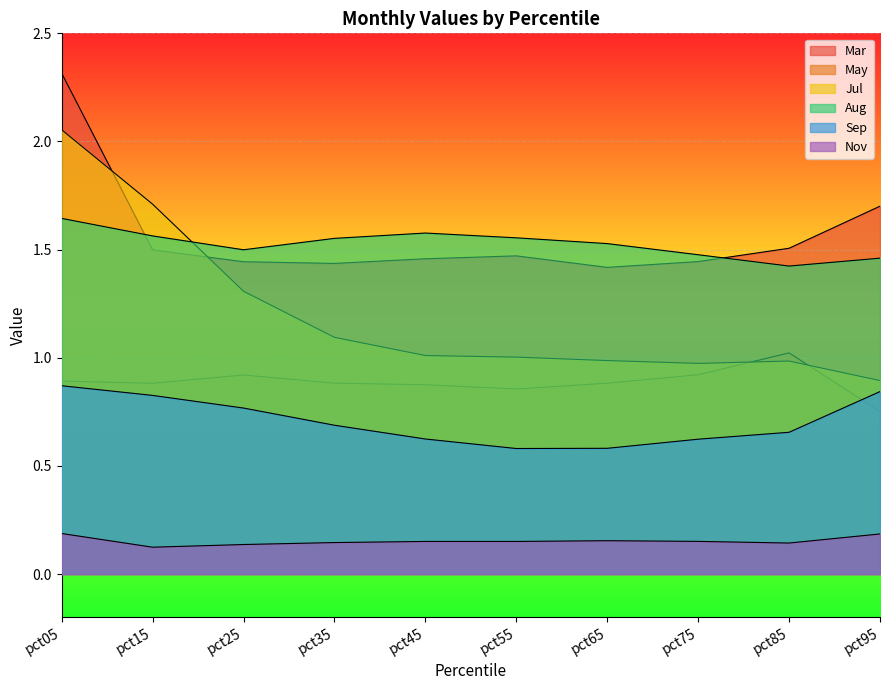

Between pct35 and pct45, which is larger?

pct45